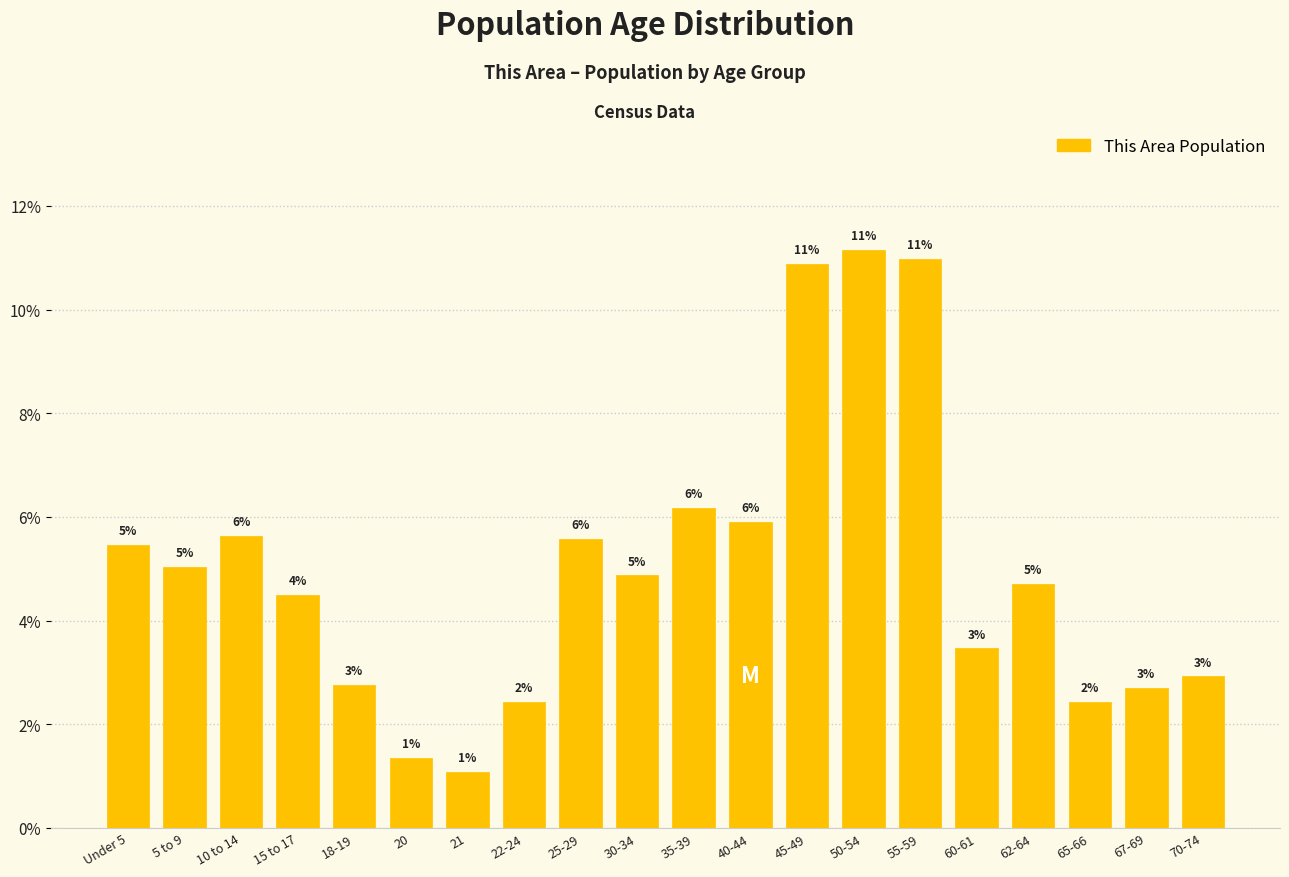

Are the bars horizontal?

No